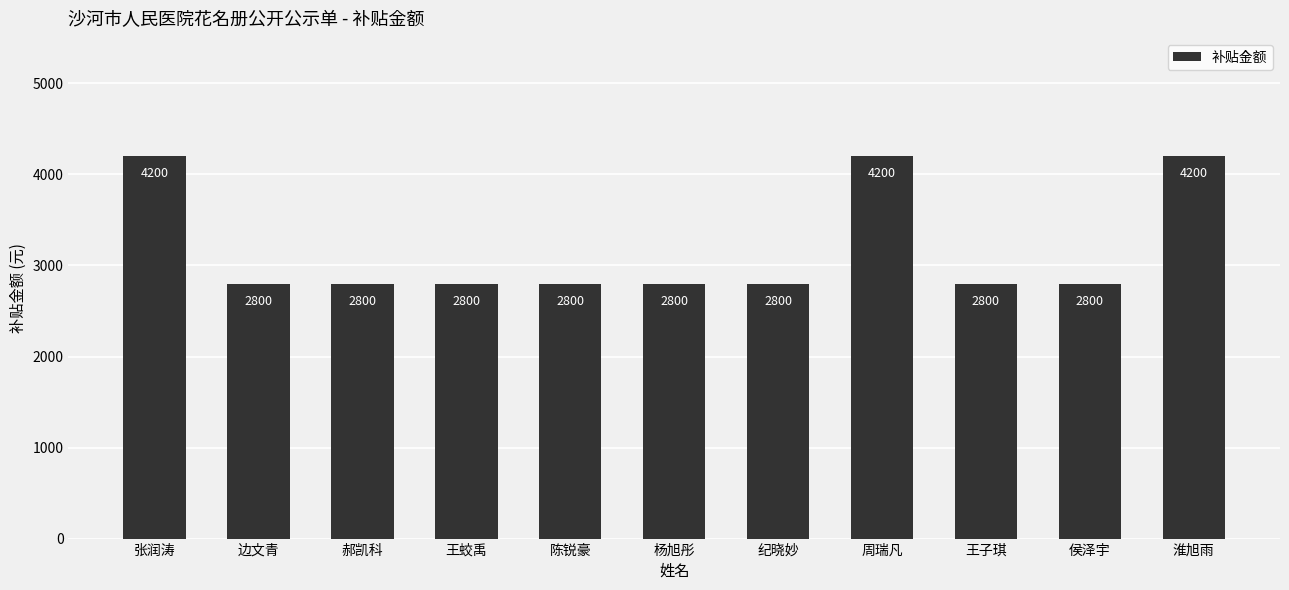

How many values are between 2800 and 4200?

11